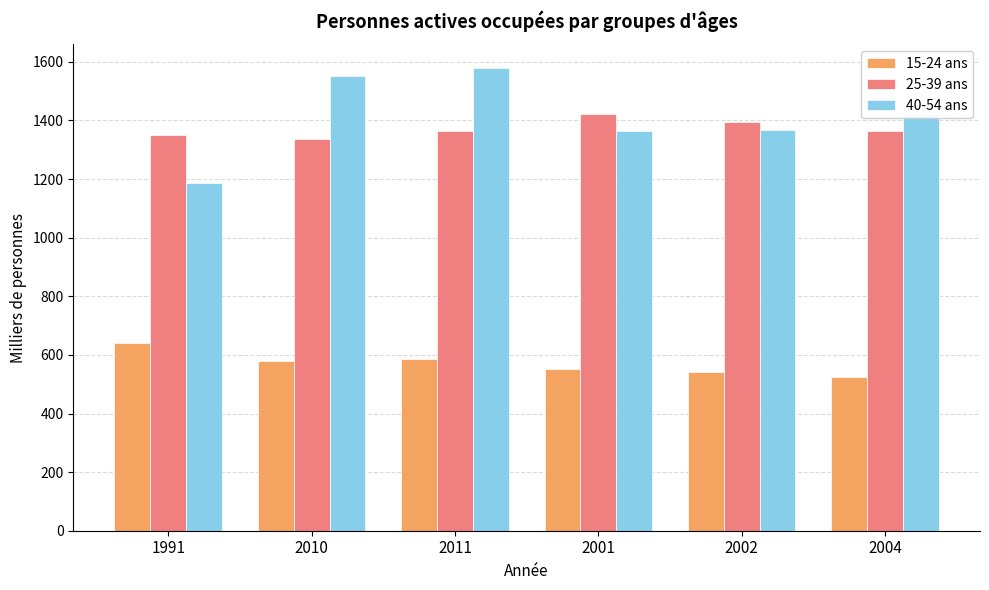

Are the bars horizontal?

No